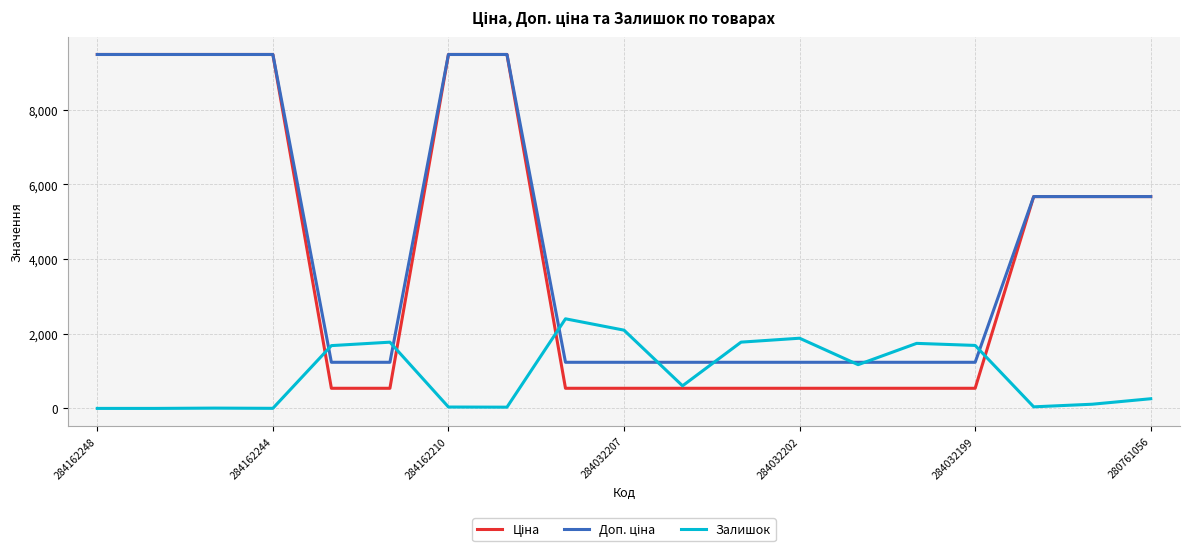

Which series has the largest total across all categories?

Доп. ціна